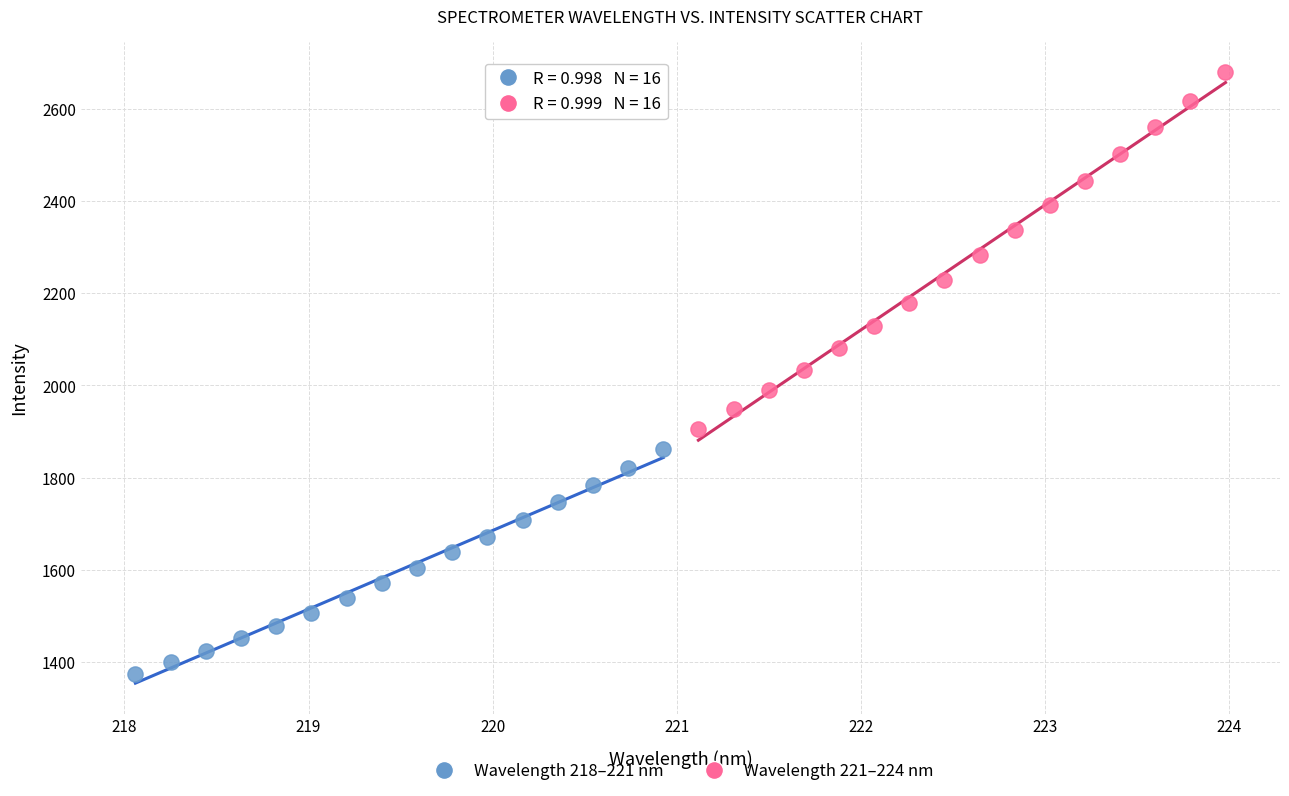

Which series reaches the minimum Y coordinate?

Wavelength 218–221 nm